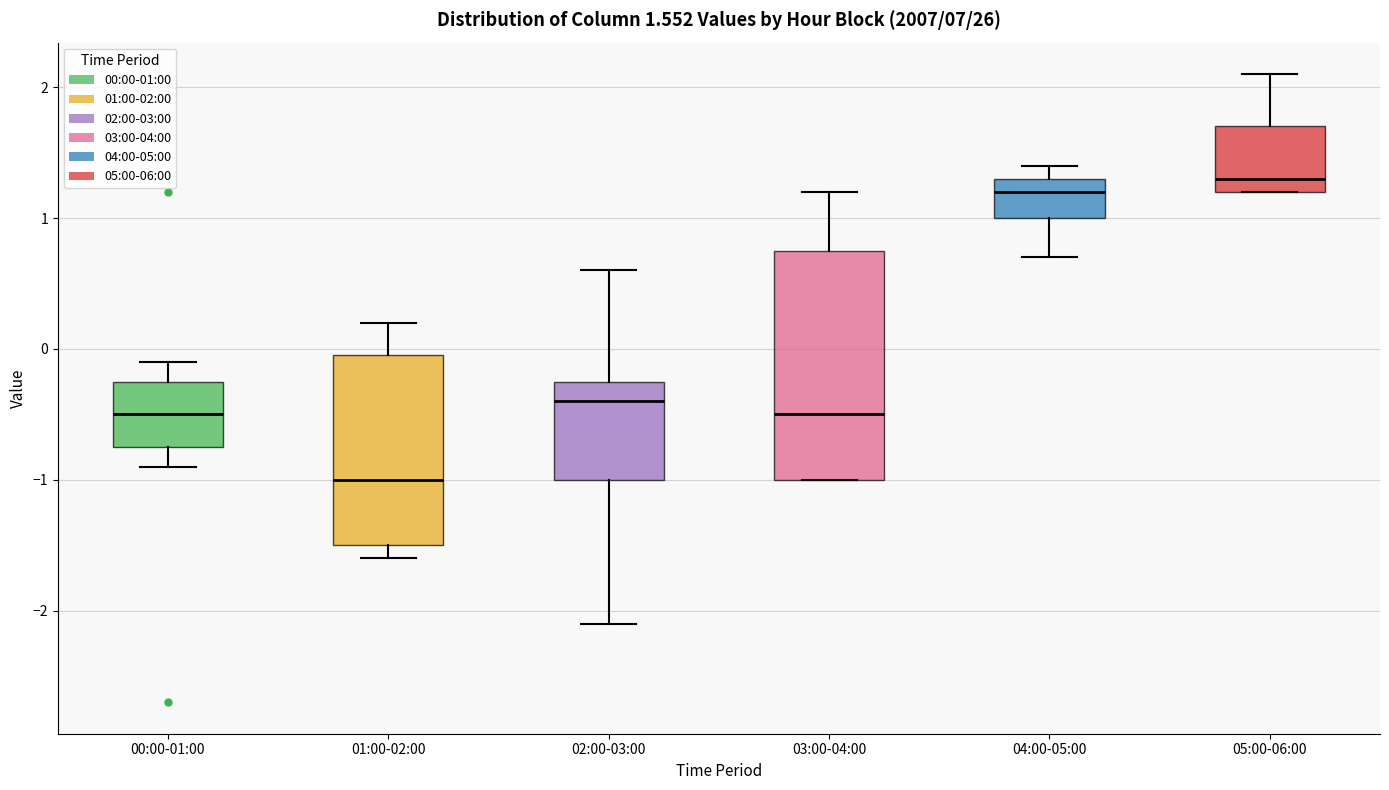

Which box is the tallest, from its lower edge to its upper edge?

03:00-04:00